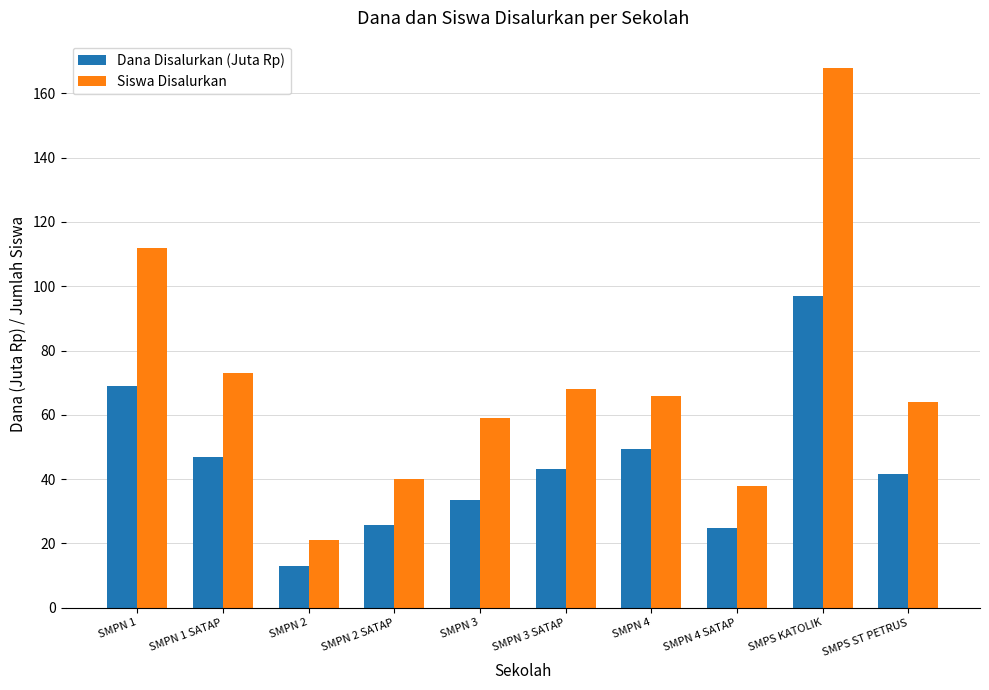

Is the value of Dana Disalurkan (Juta Rp) at SMPS ST PETRUS greater than the value of Siswa Disalurkan at SMPN 1 SATAP?

No